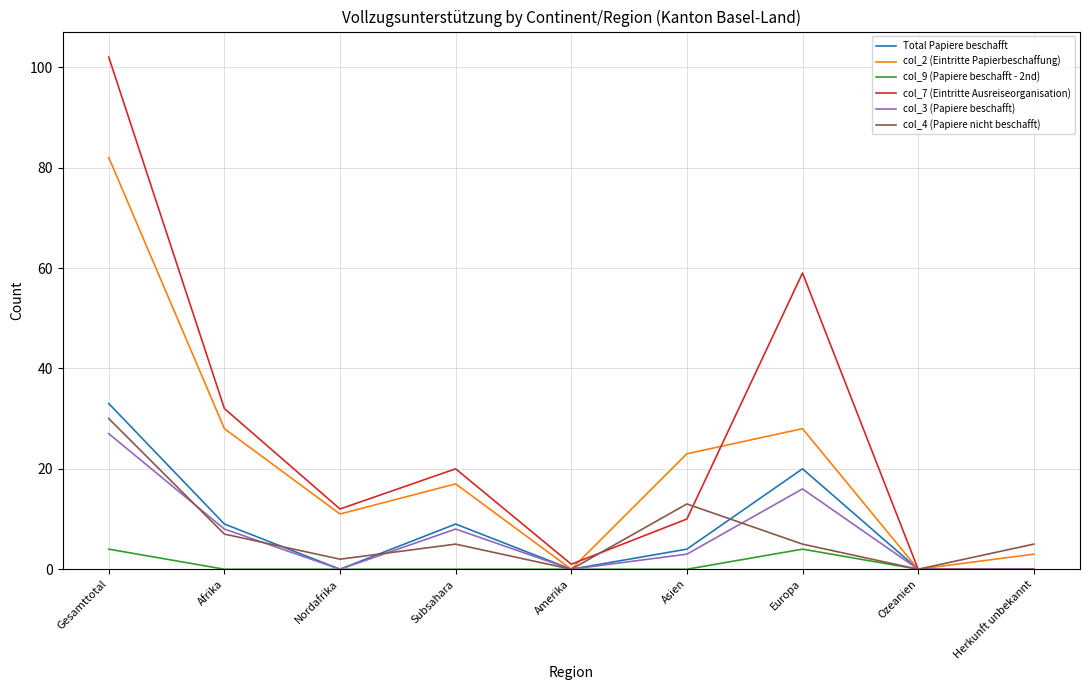

The value of col_2 (Eintritte Papierbeschaffung) at Afrika is 41. True or false?

False